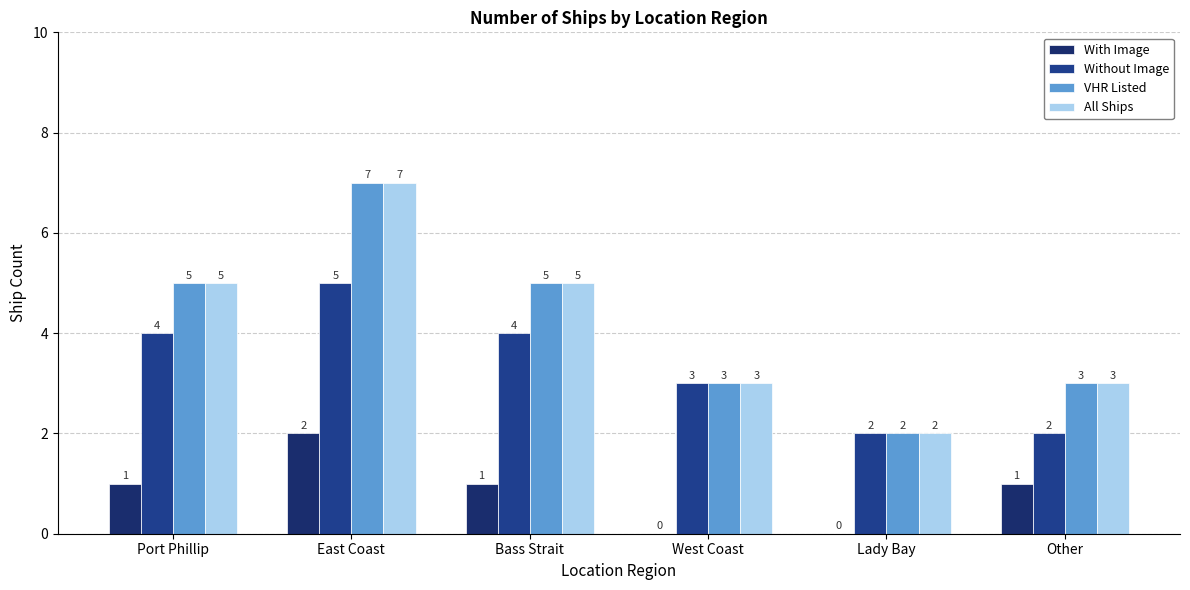

Are the bars grouped side by side (vs. stacked)?

Yes